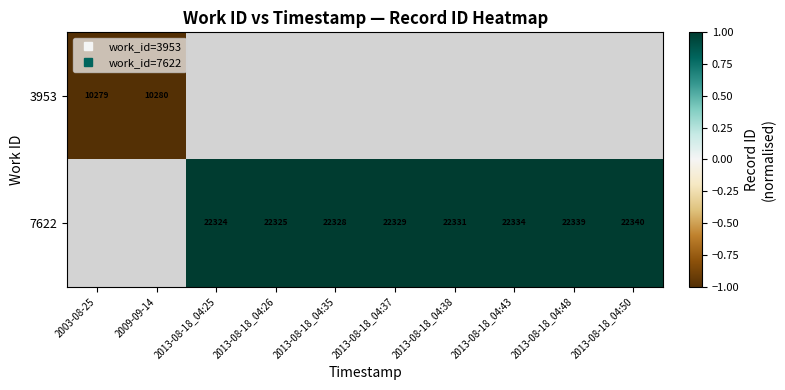

What is the minimum value for 3953?

-1.0